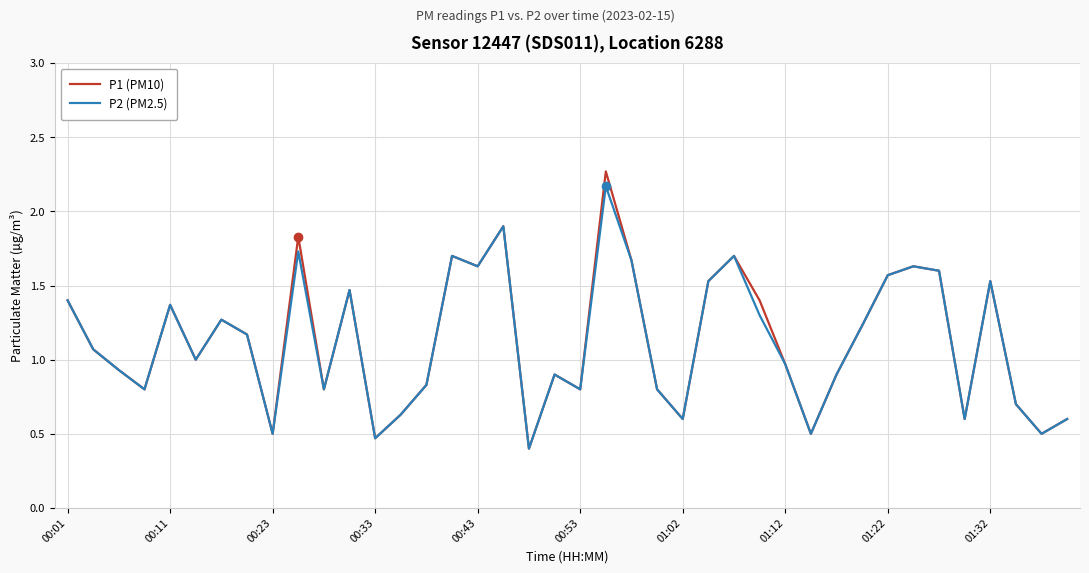

What is the minimum value shown in the chart?

0.4